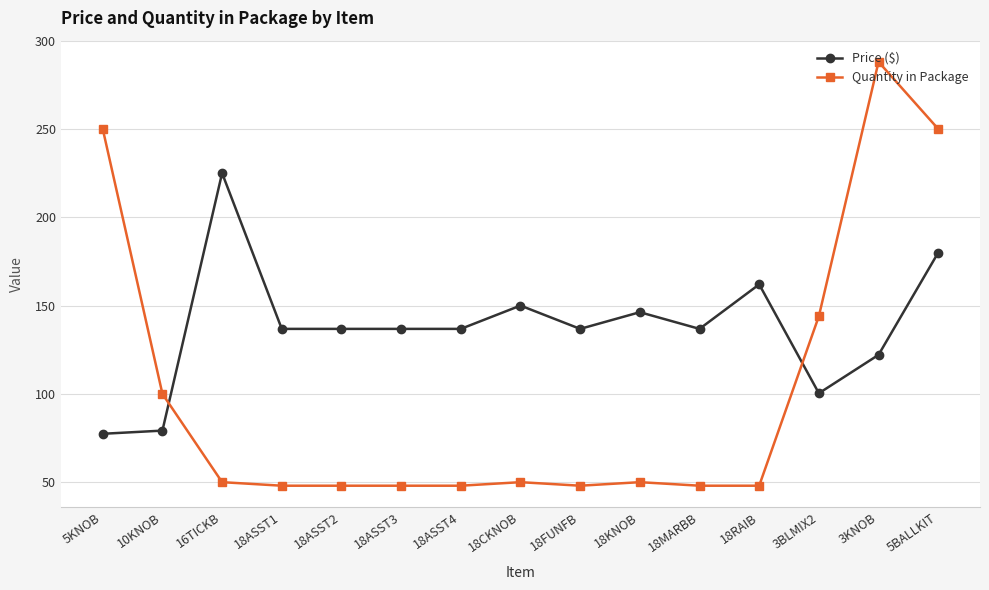

What is the difference between the maximum and minimum values in the Quantity in Package series?

240.0